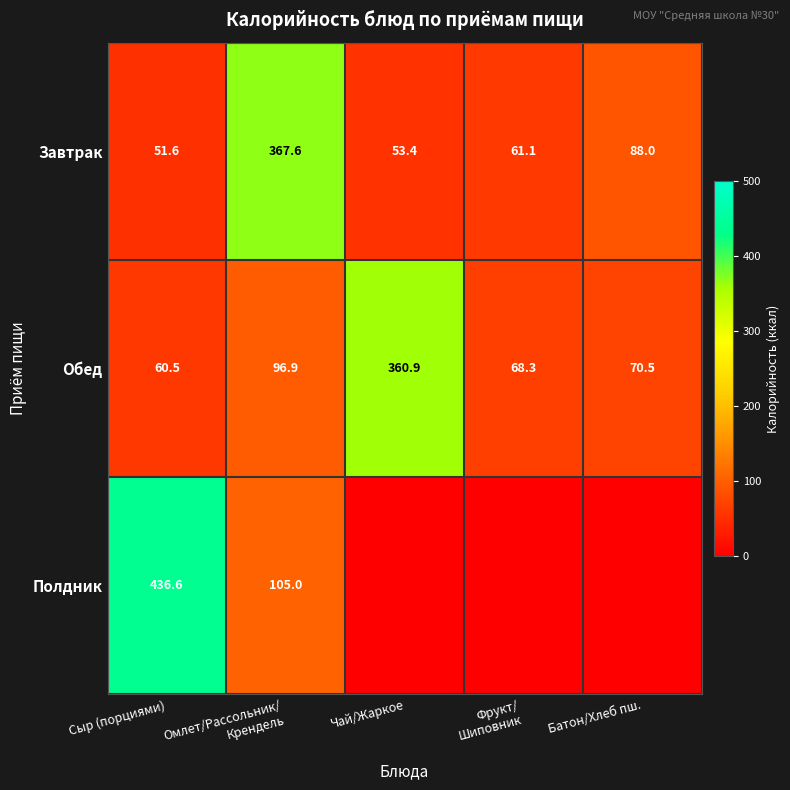

Which has a higher value, Сыр (порциями) or Батон/Хлеб пш.?

Батон/Хлеб пш.